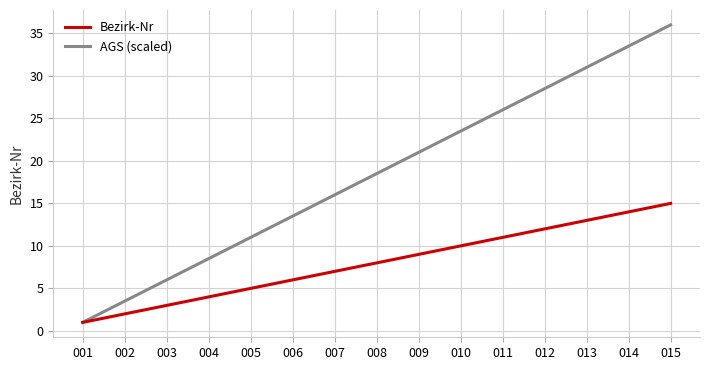

Is it true that AGS (scaled) equals 28.5 at 012?

True